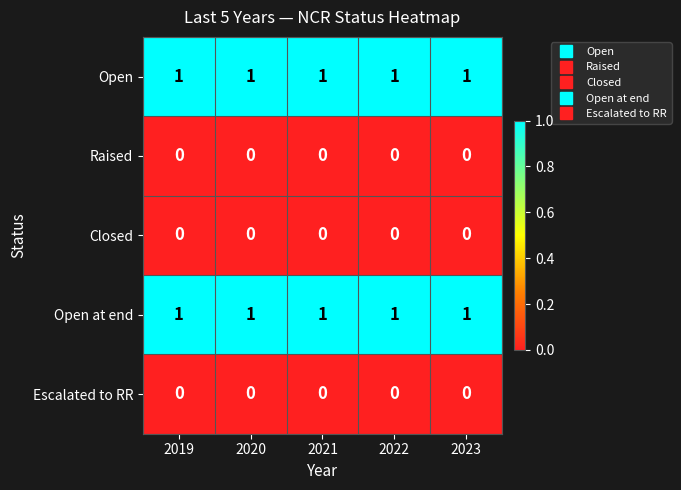

What is the total value across all series at 2019?

2